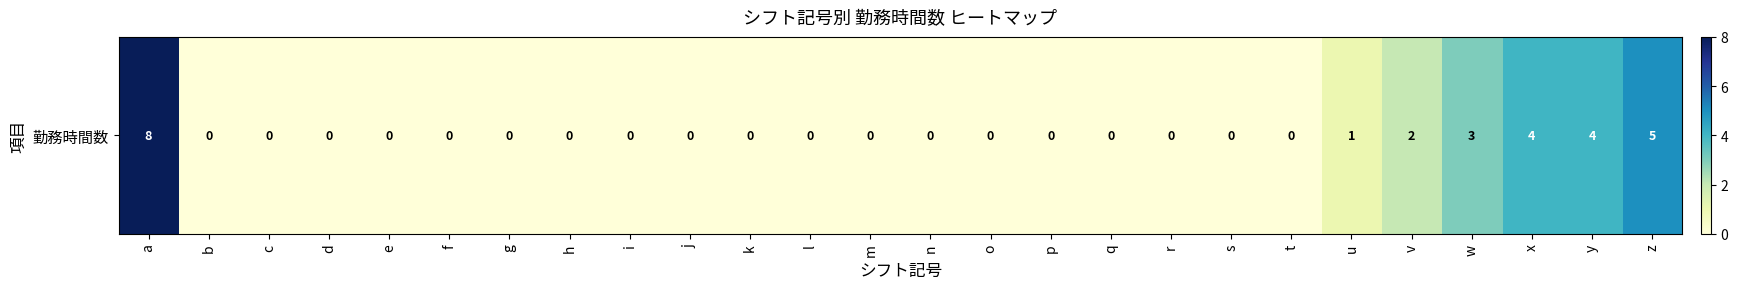

The chart shows a value of 4 at w. True or false?

False